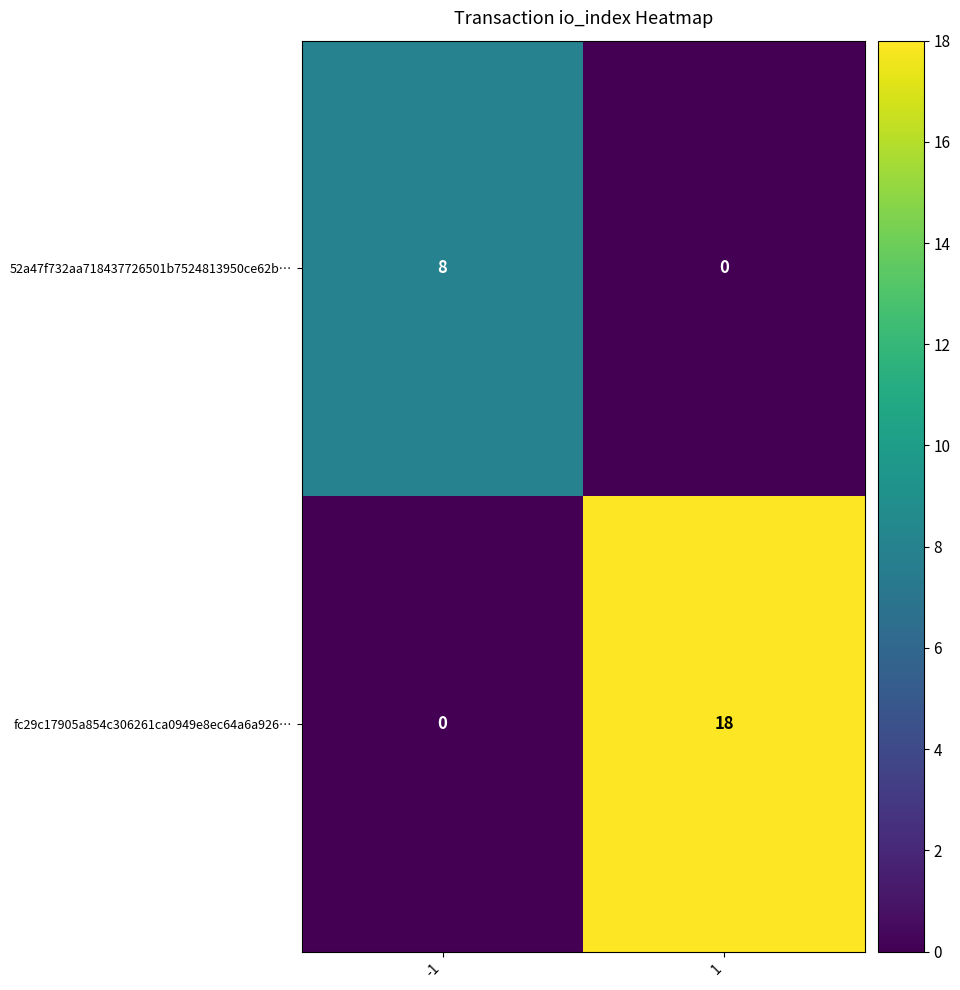

Reading right to left, what are all the values shown in this chart?

52a47f732aa718437726501b7524813950ce62b…: 0	8
fc29c17905a854c306261ca0949e8ec64a6a926…: 18	0